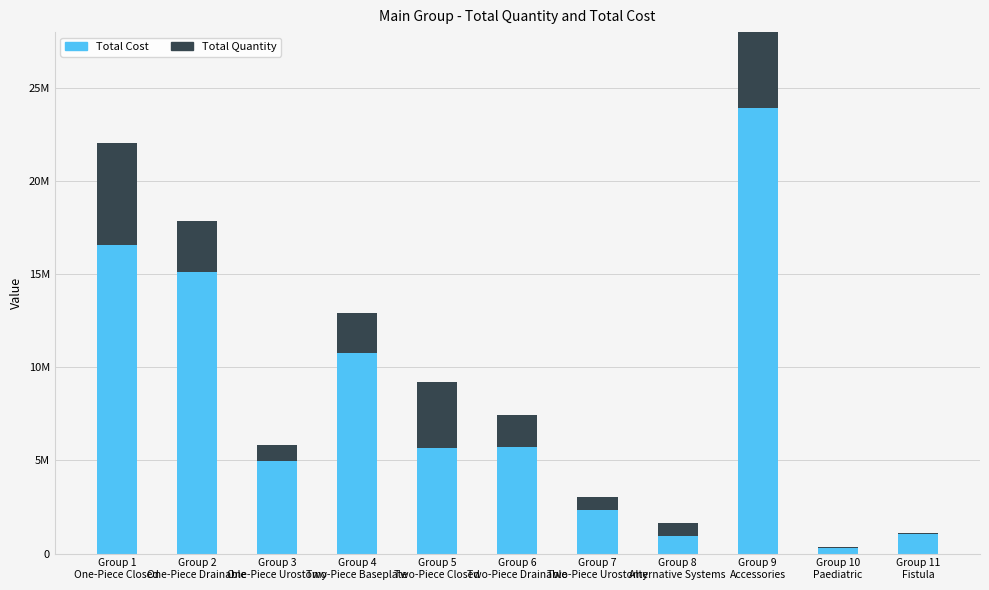

What is the difference between the maximum and minimum values in the Total Quantity series?

16841950.0